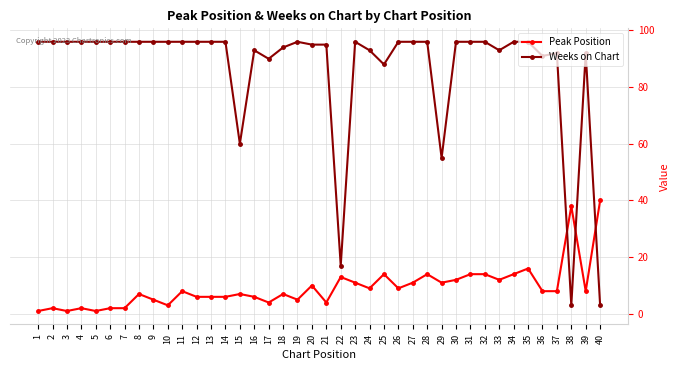

What is the value of the Peak Position point at the 36th from the left?

8